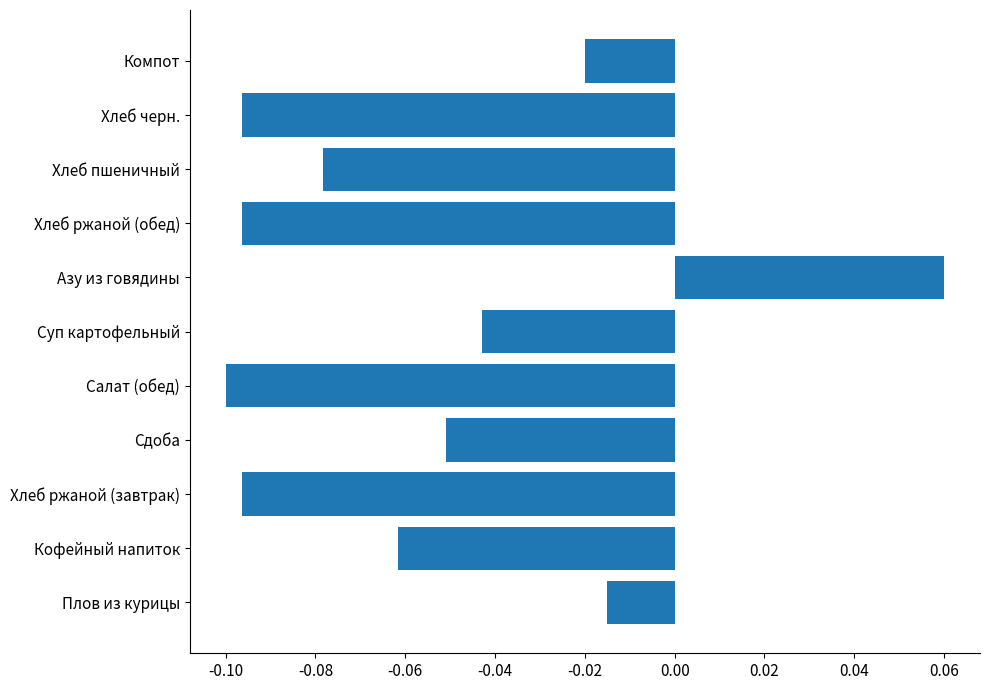

Count the number of categories in the chart.

11